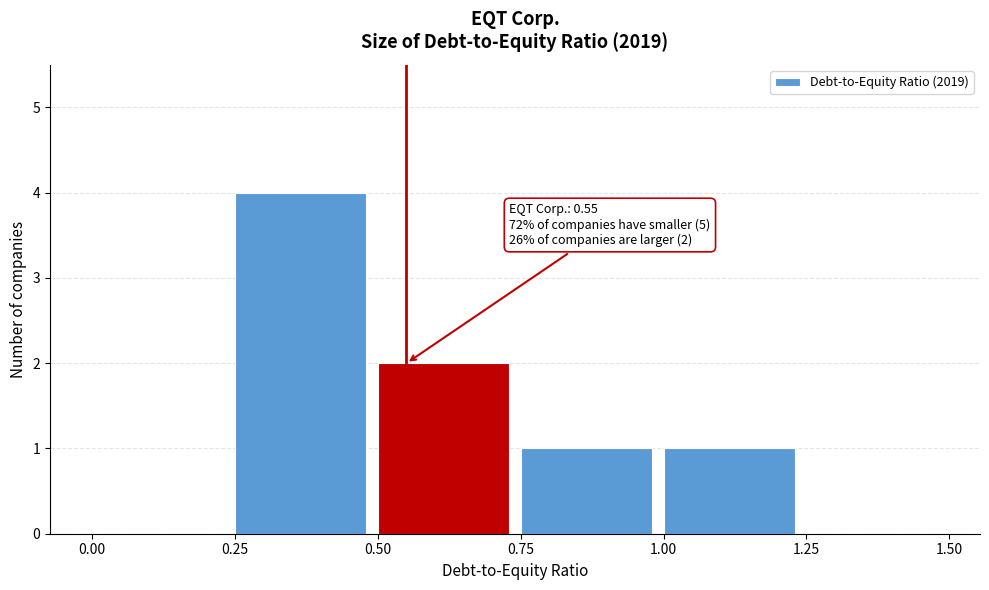

Which range on the x-axis has the tallest bar?

0.25 to 0.50